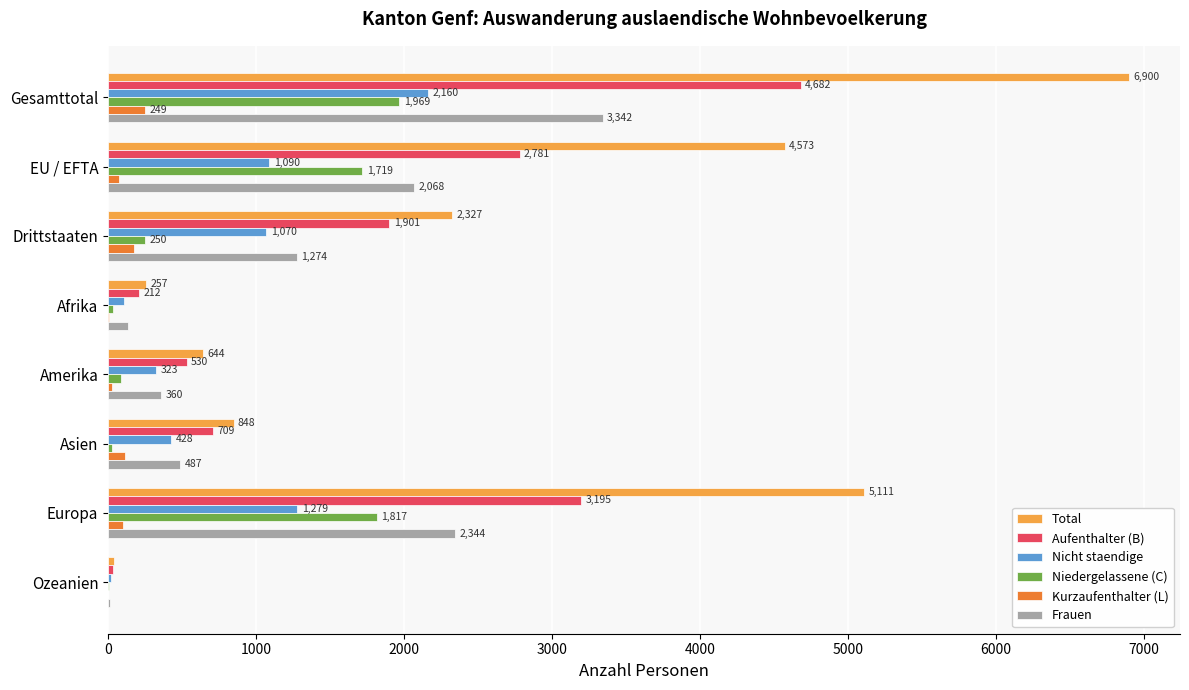

What is the highest value of the Aufenthalter (B) series?

4682